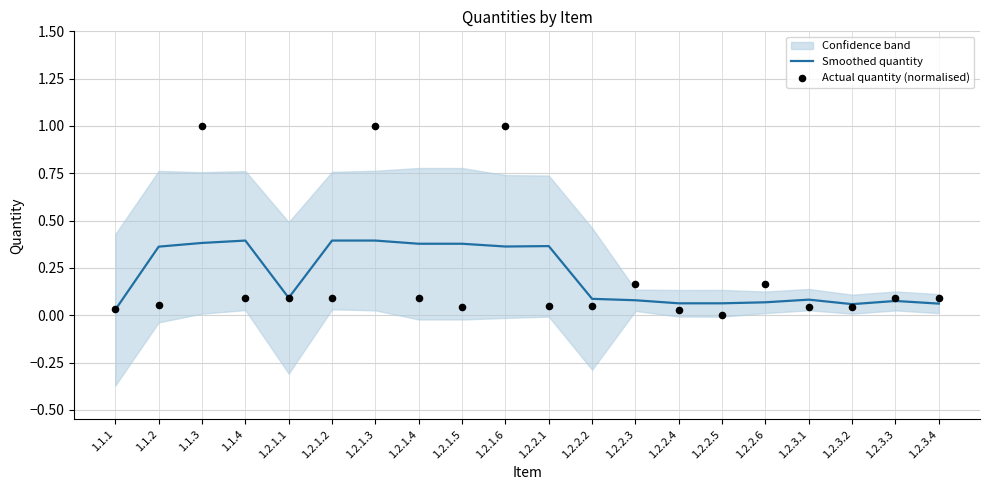

Which series reaches the maximum Y coordinate?

Actual quantity (normalised)